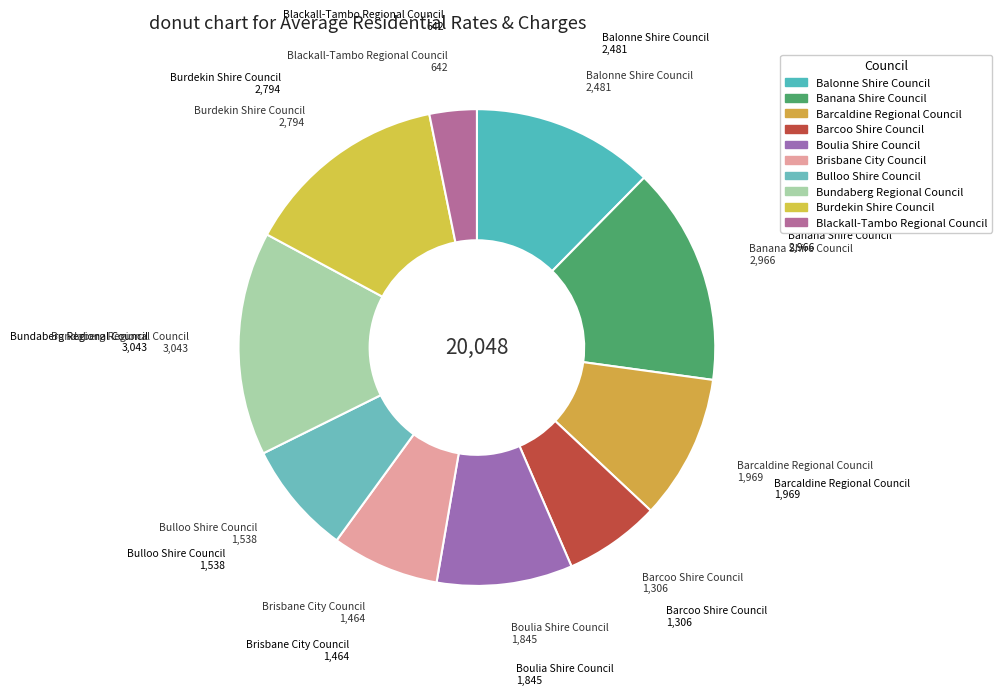

How many slices are in this pie chart?

10